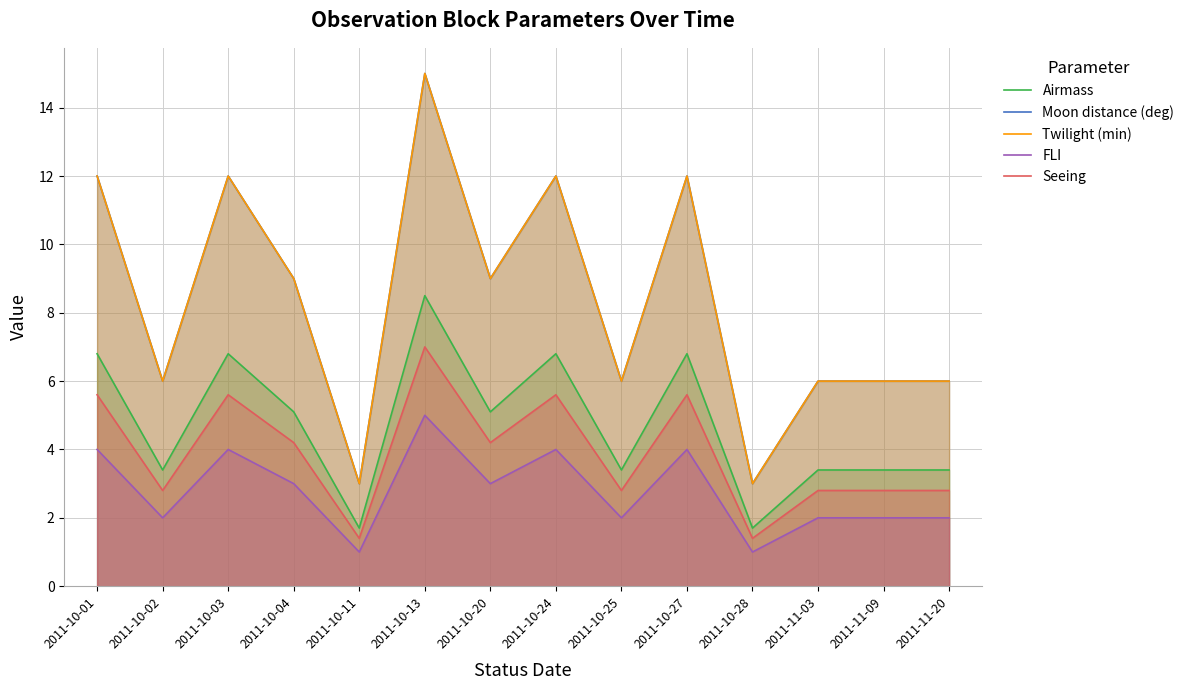

Which series has the largest range (max minus min)?

Moon distance (deg)